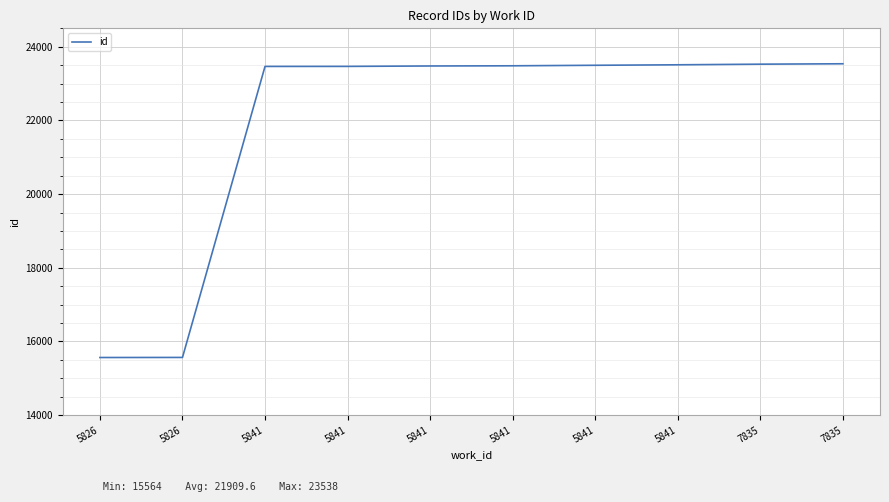

What is the value of the 6th point from the left?

23466